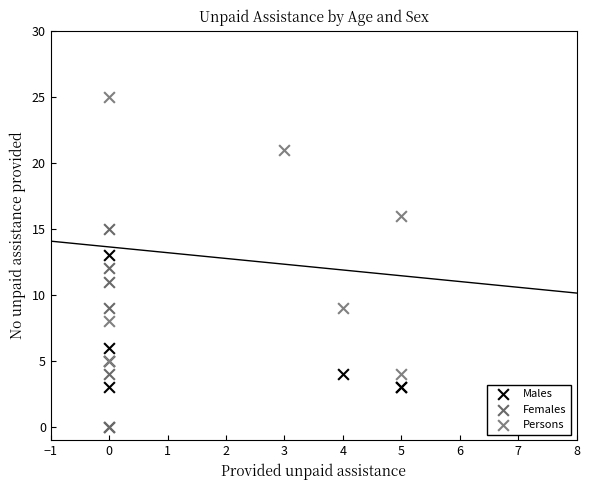

Which series contains the highest Y value?

Persons